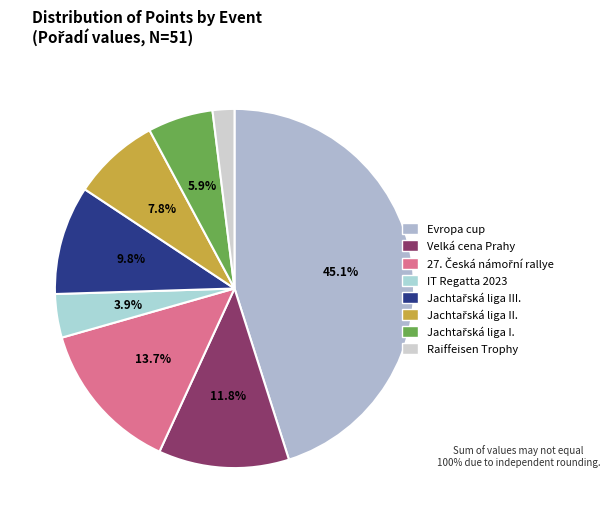

How many segments does this pie chart have?

8